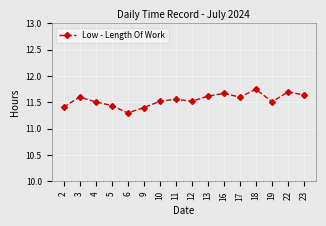

At which category does the data reach its first local peak?

3